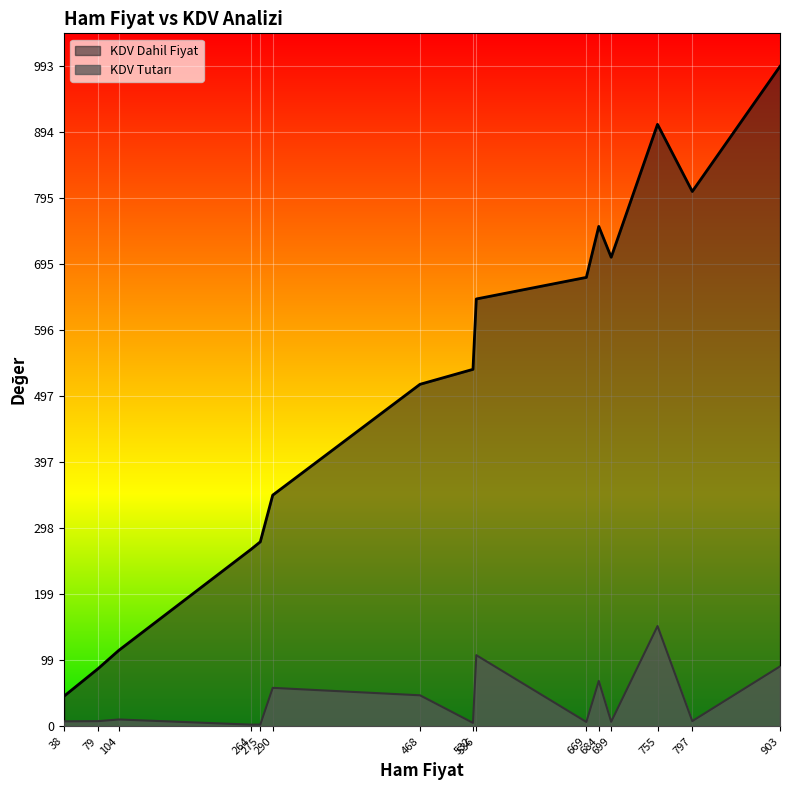

What is the smallest value displayed?

2.6